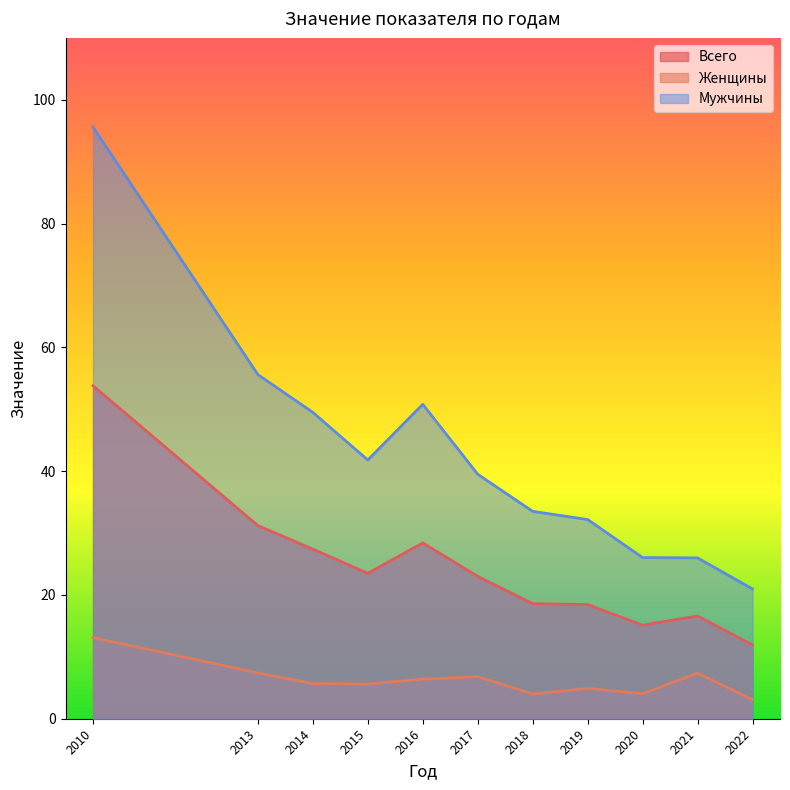

How many categories are shown in the chart?

11